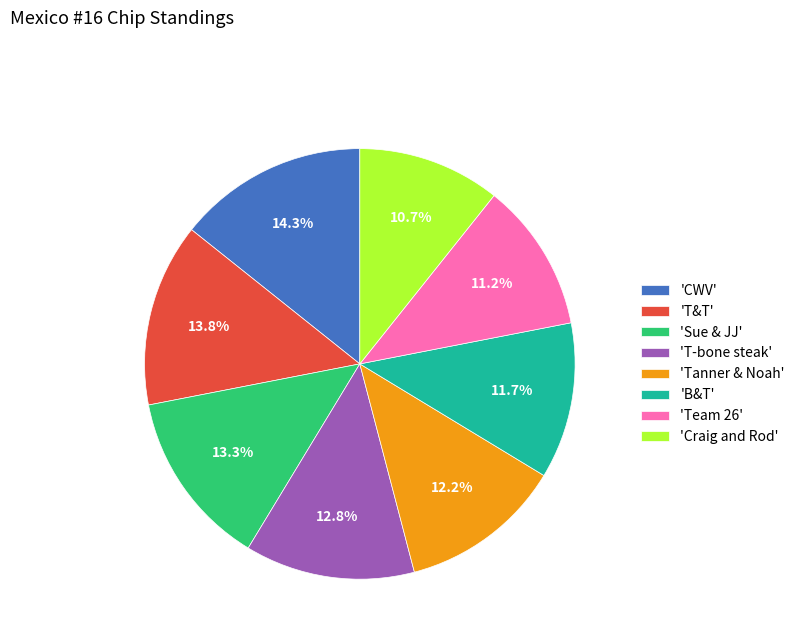

Which category has the biggest portion of the pie?

'CWV'